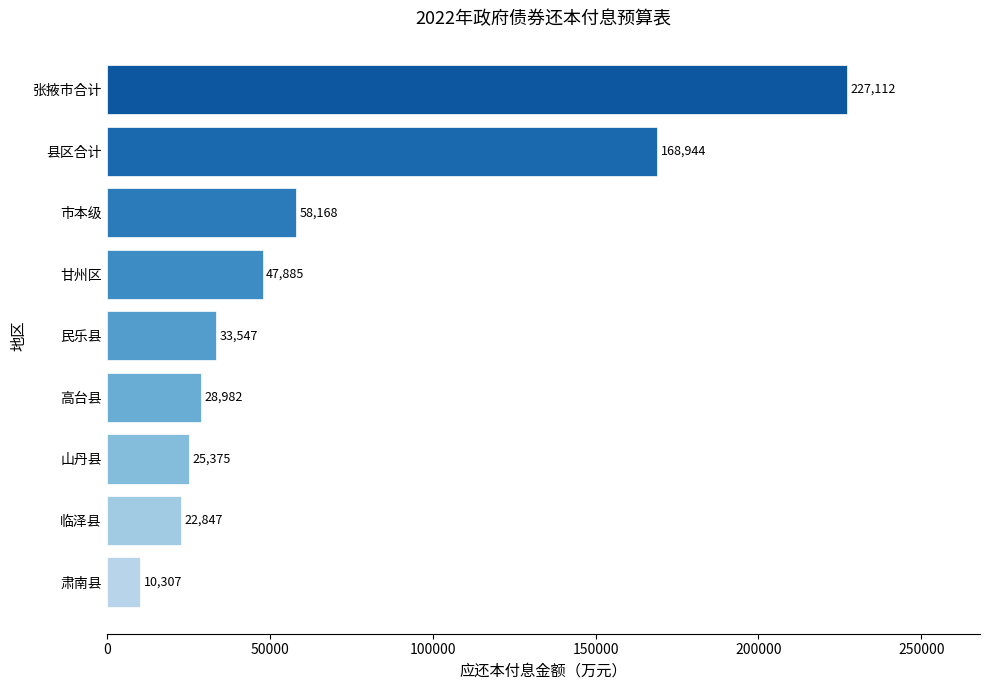

At which label is the value closest to 118709?

县区合计